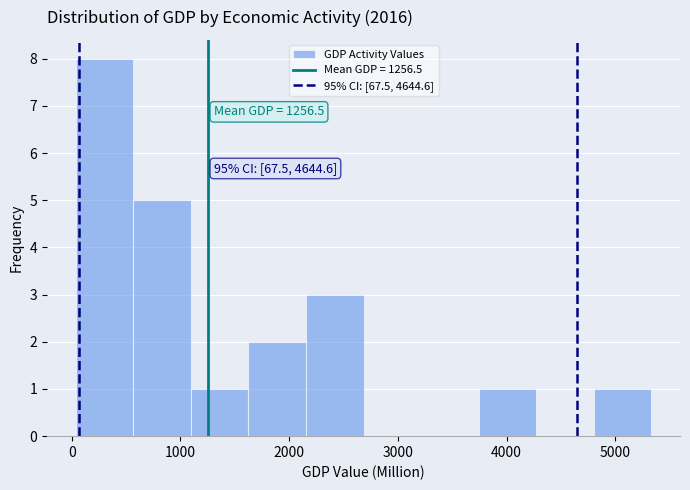

Which range on the x-axis has the tallest bar?

0 to 600